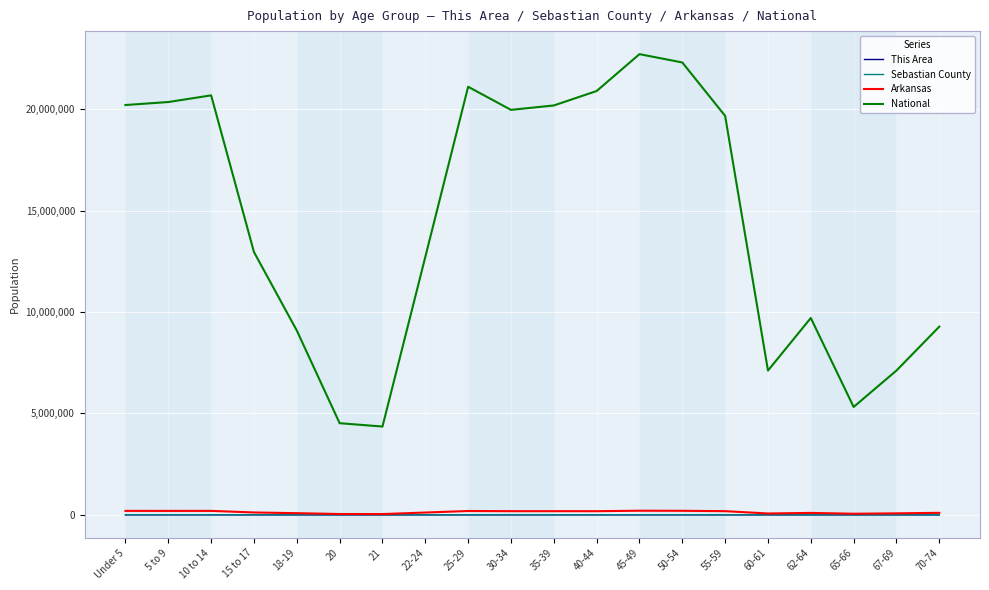

True or false: National and This Area intersect in this chart.

False